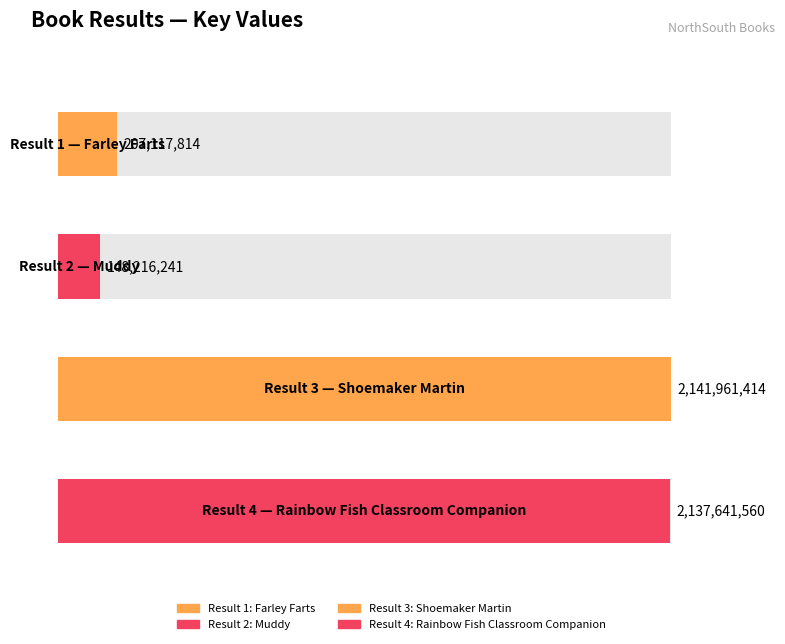

List the labels in order of value, smallest first.

2, 1, 4, 3